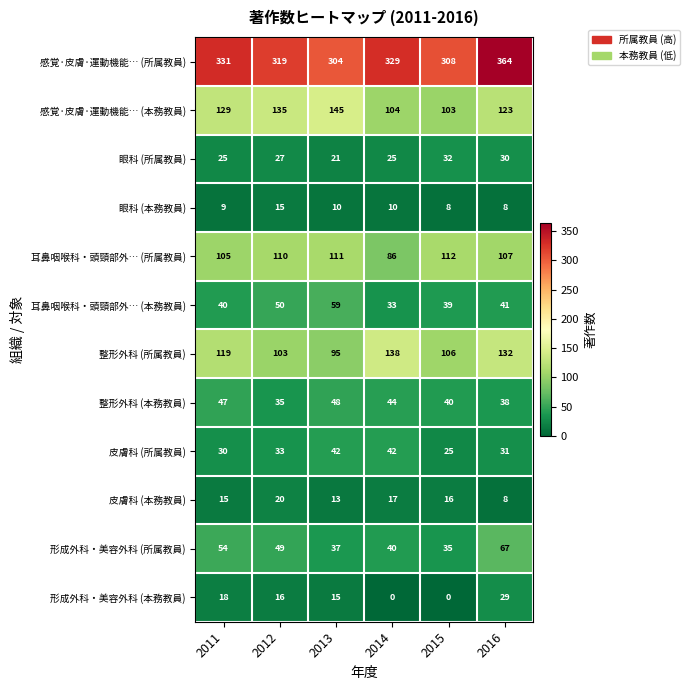

What is the average value of the 皮膚科 (所属教員) series?

34